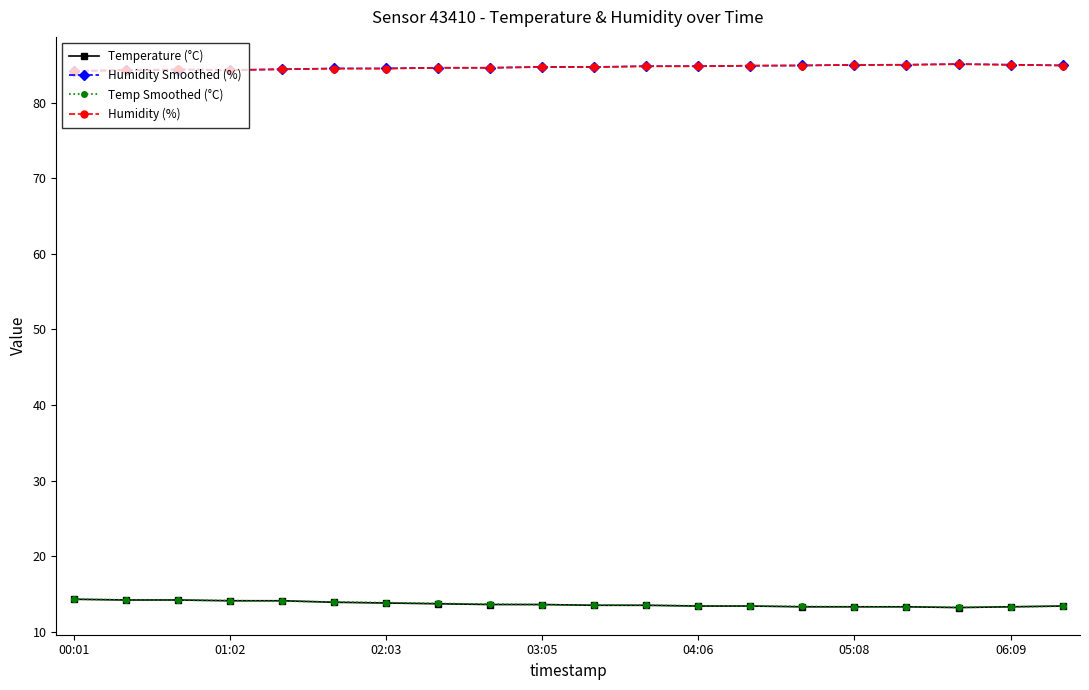

True or false: Temp Smoothed (°C) and Humidity Smoothed (%) cross at least once.

False